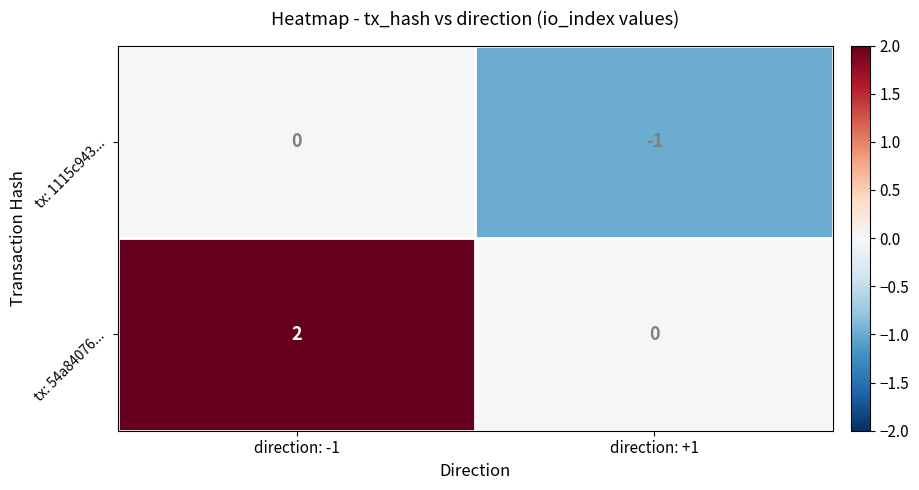

The tx: 54a84076... series shows 1 at direction: +1. True or false?

False